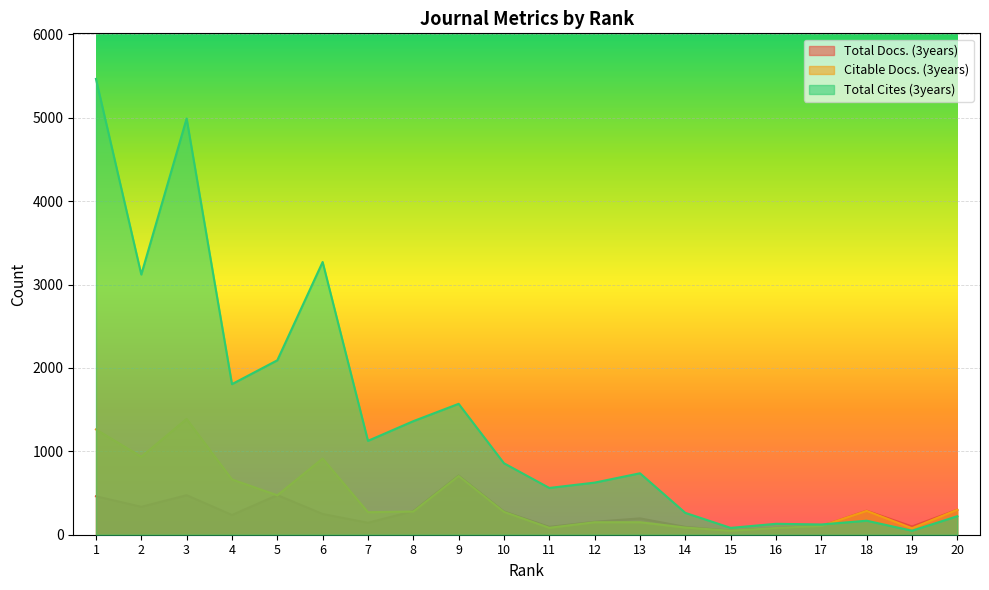

Between 7 and 4, which is larger?

4